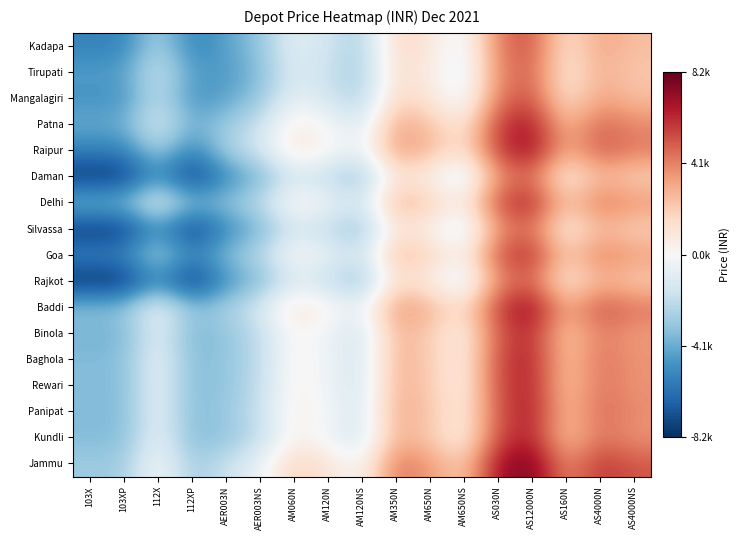

Which series has the largest total across all categories?

Jammu